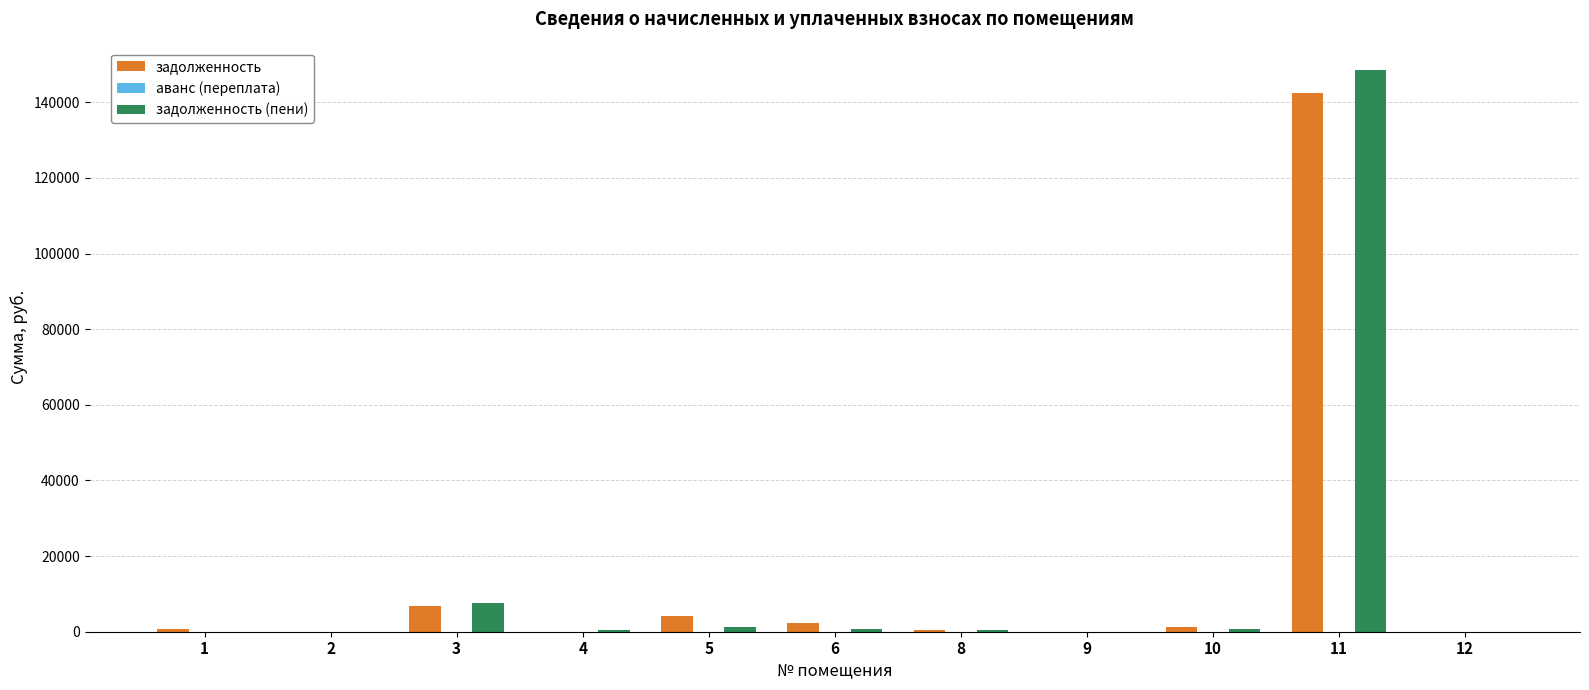

What is the greatest value displayed?

148605.1